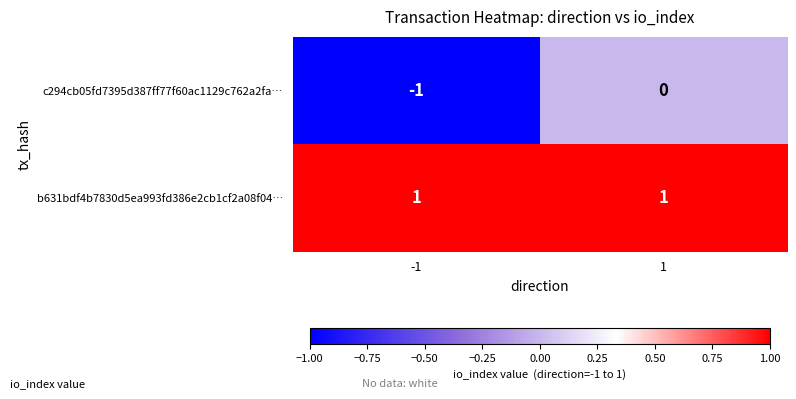

What is the spread (max minus min) of values at -1?

2